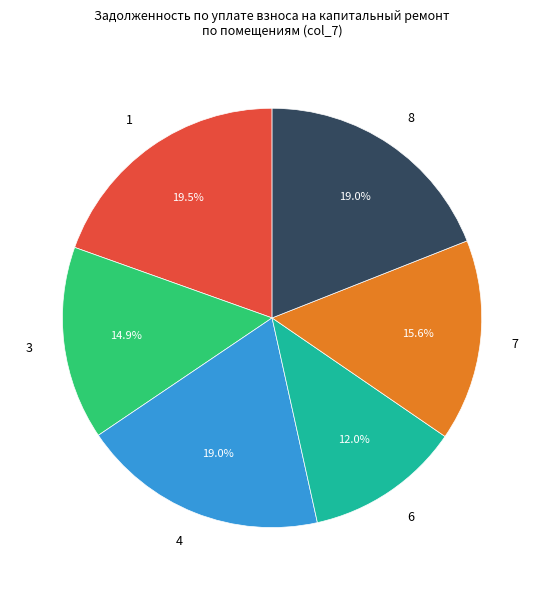

Approximately how many times larger is the value at 6 compared to 1?

0.6